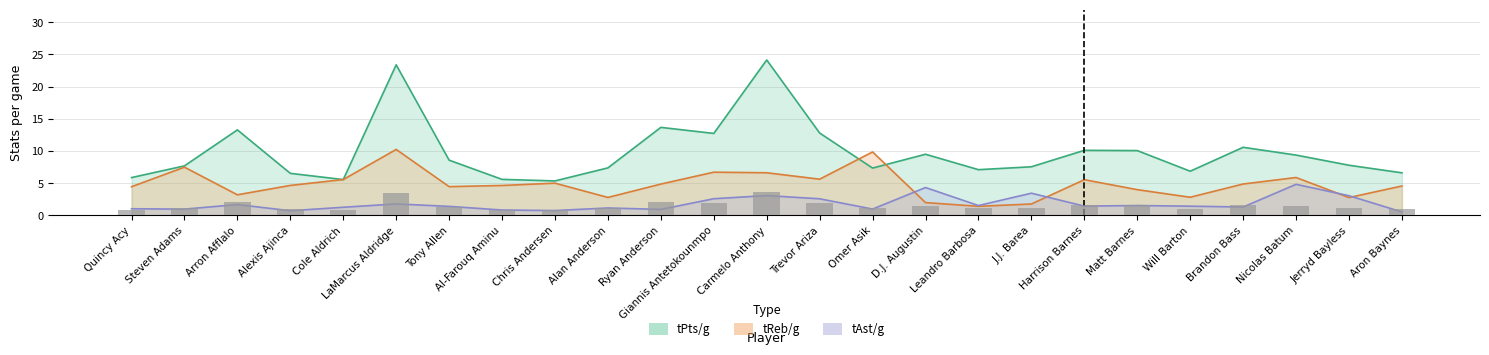

What is the label of the 11th bar from the left?

Ryan Anderson